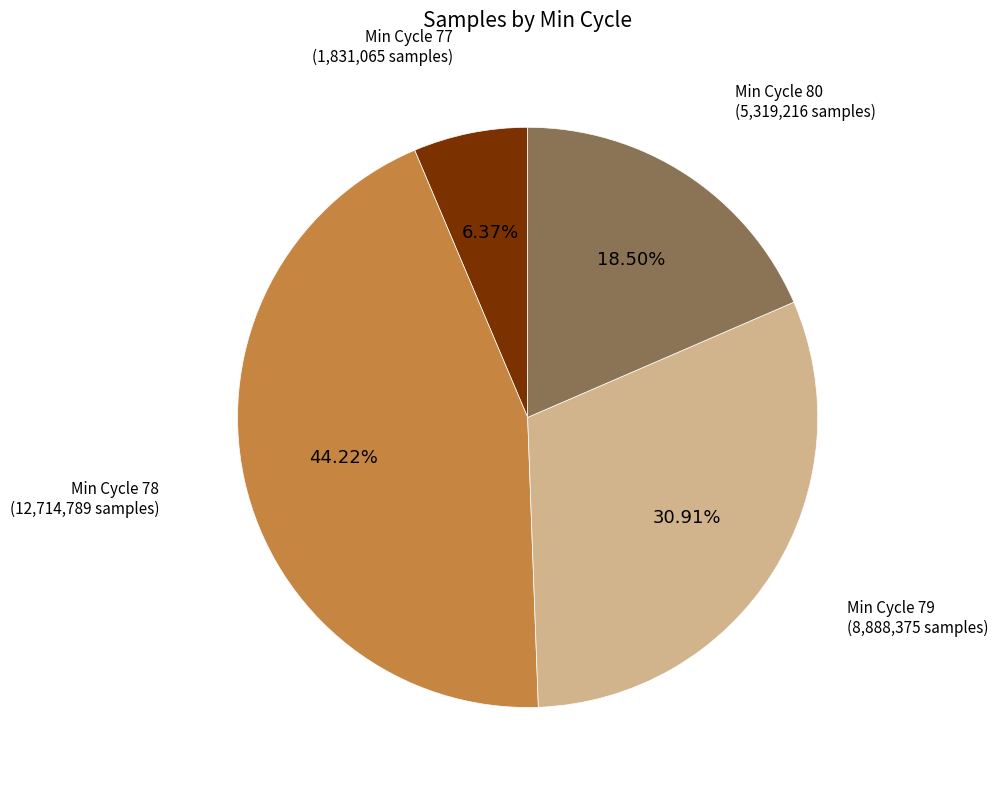

Which category has the biggest portion of the pie?

Min Cycle 78